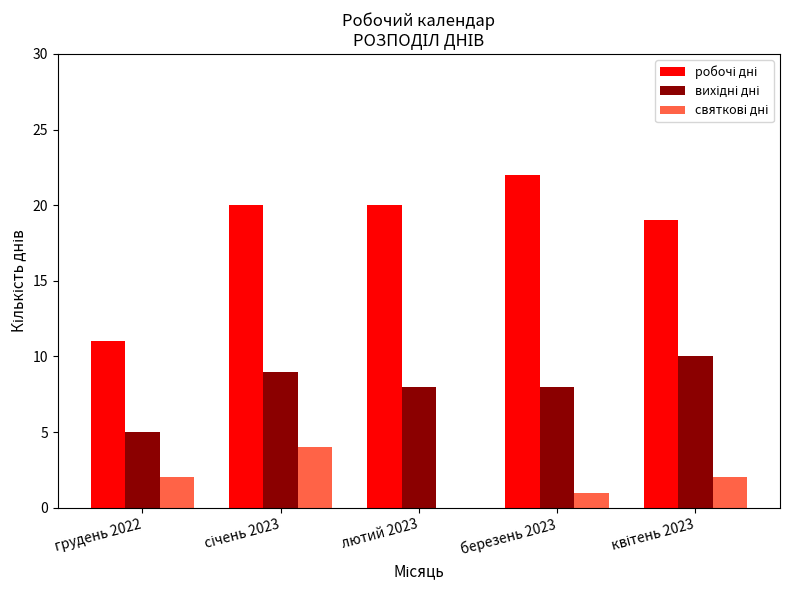

What is the total value across all series at грудень 2022?

18